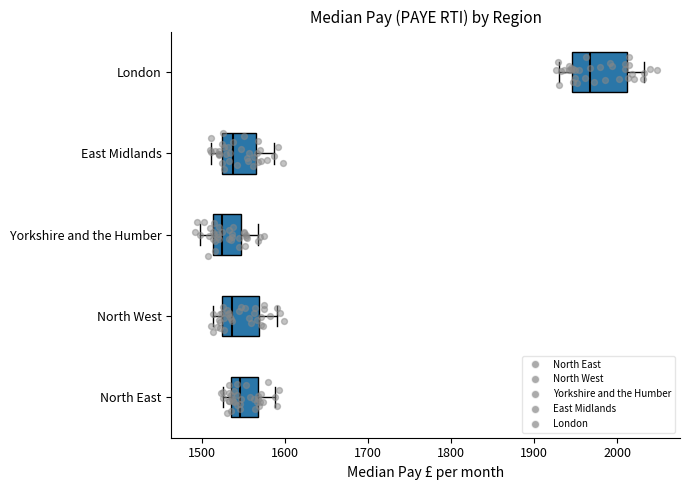

Which box has the furthest to the right median line?

London